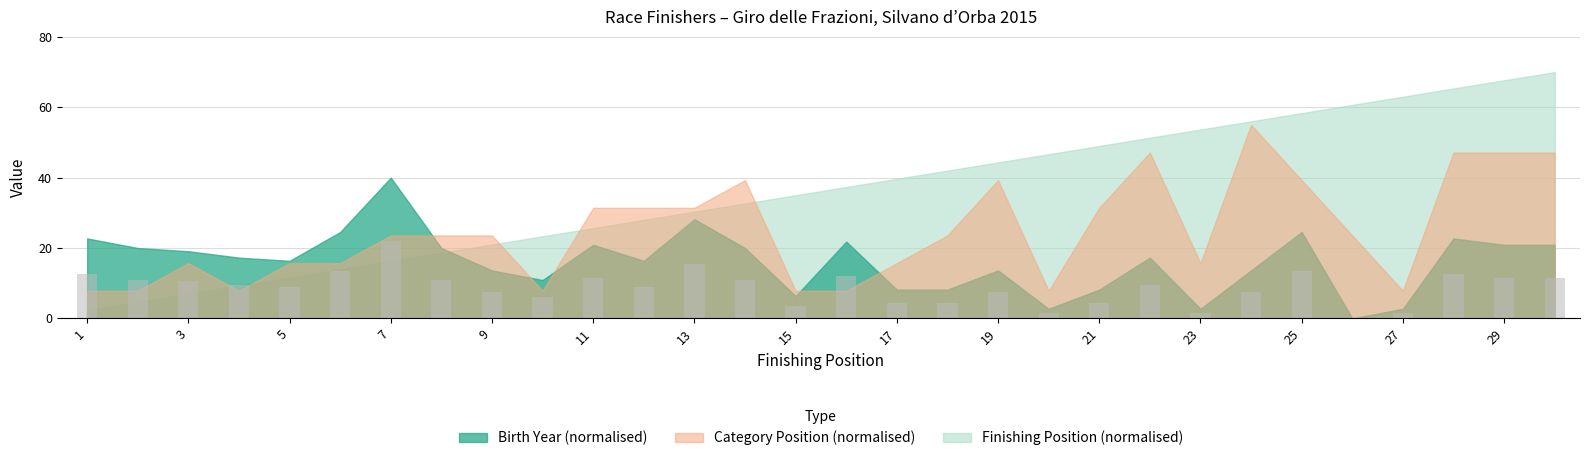

Are the bars grouped side by side (vs. stacked)?

No